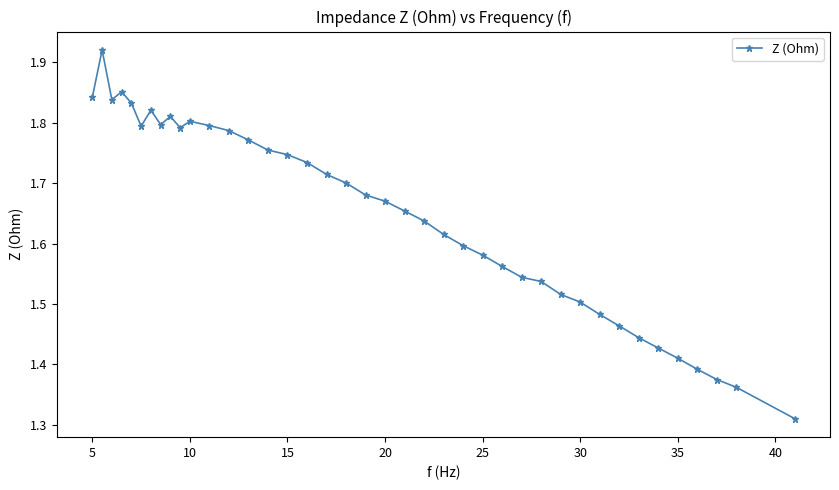

True or false: the data has more than 1 interior local peaks.

True